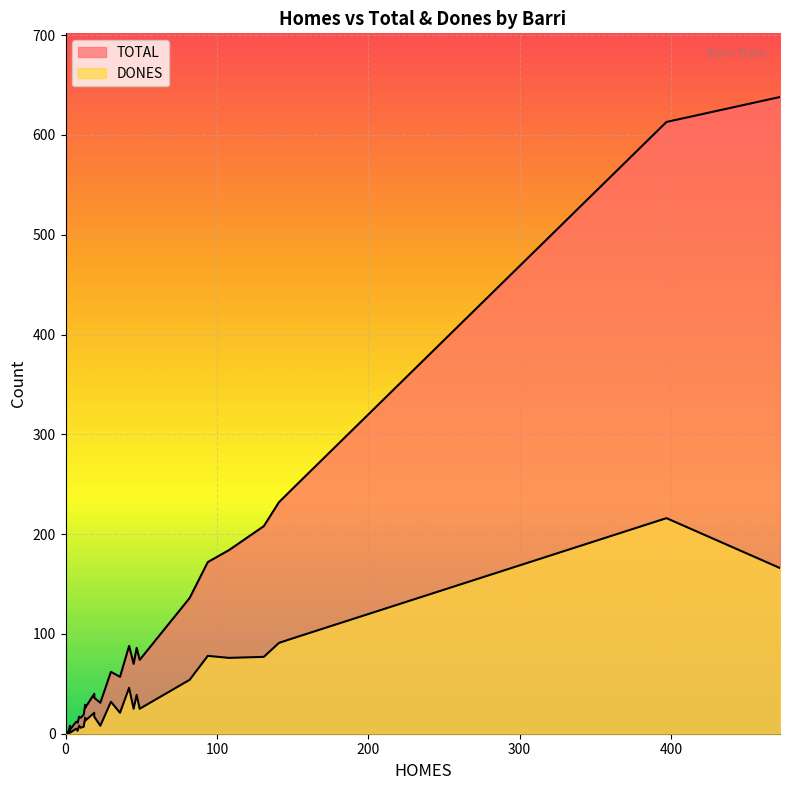

Where is the first local minimum for TOTAL?

3